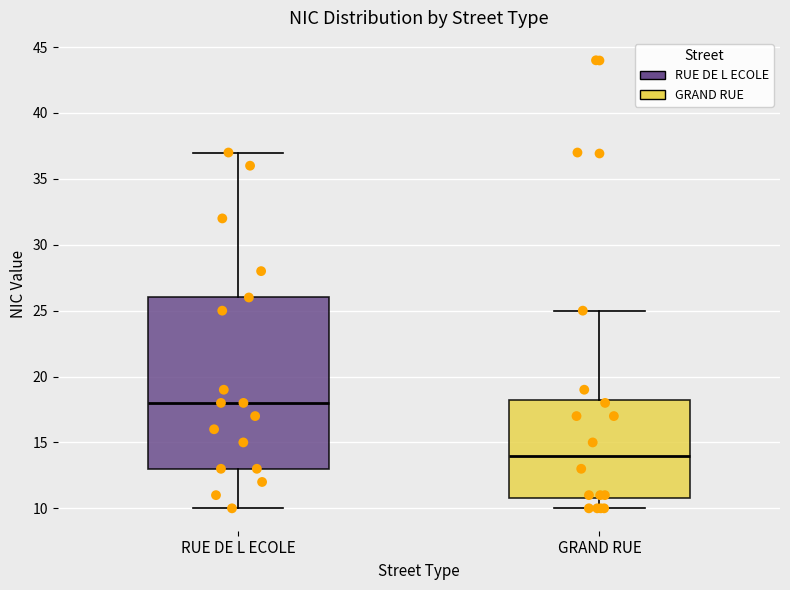

Where does the median line of the box for RUE DE L ECOLE sit on the y-axis? The values are not printed on the chart, so give them approximately, as read against the axis.

18.0